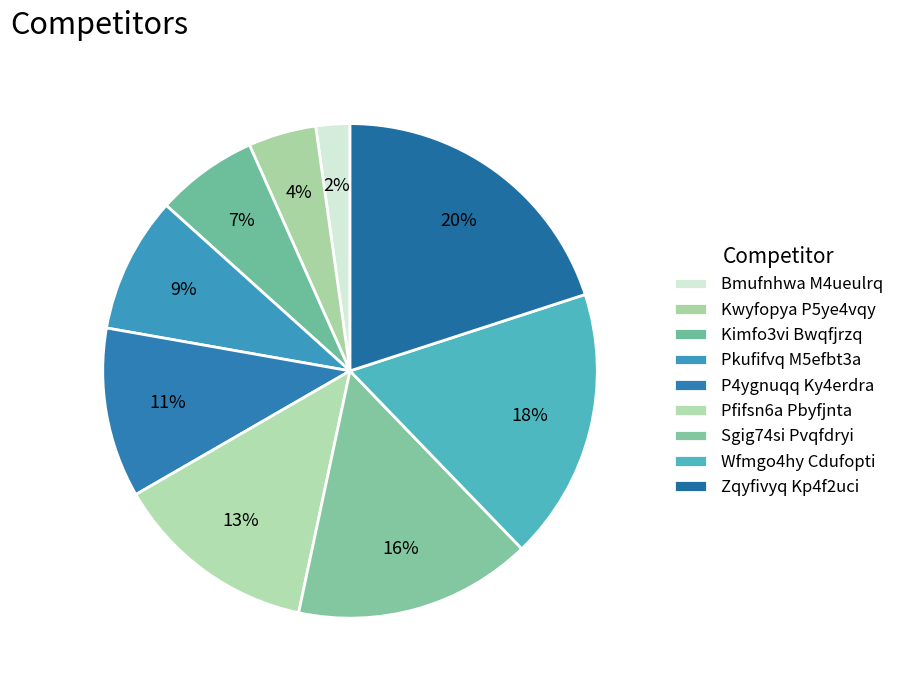

True or false: P4ygnuqq Ky4erdra accounts for 11% of the total.

True